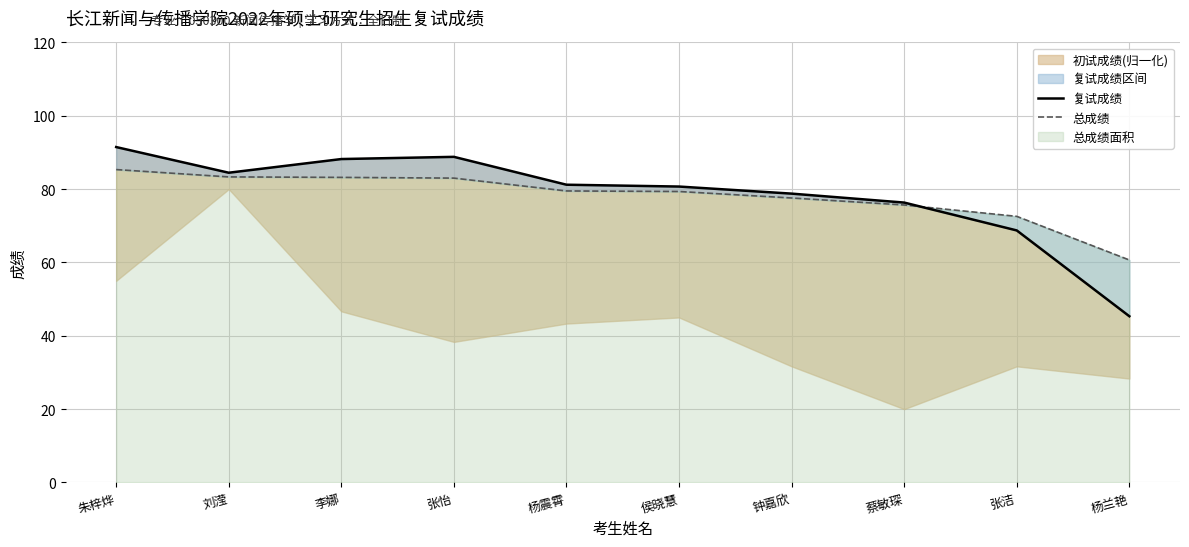

At which category is the sum across all series the highest?

朱梓烨